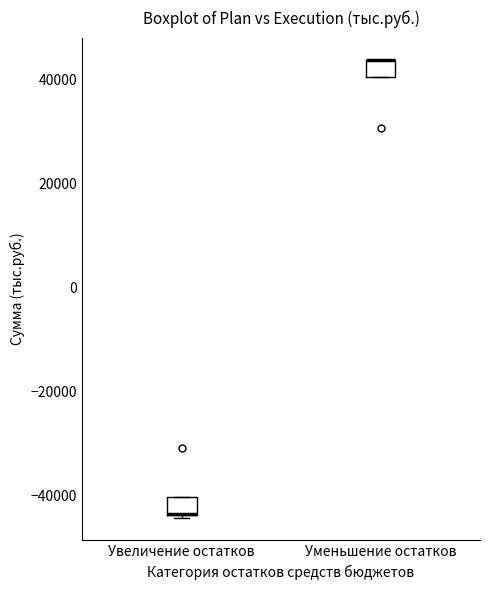

Reading left to right, transcribe this box plot: for each box, give where its median line is, the range the box spans, and where its two whiskers end, as read against the y-axis. The values are not printed on the chart, so give them approximately, as read against the axis.

Увеличение остатков: median -44000 (drawn on the box's lower edge), box -44000 to -40000, whiskers -44000 to -40000
Уменьшение остатков: median 44000 (drawn on the box's upper edge), box 40000 to 44000, whiskers 40000 to 44000